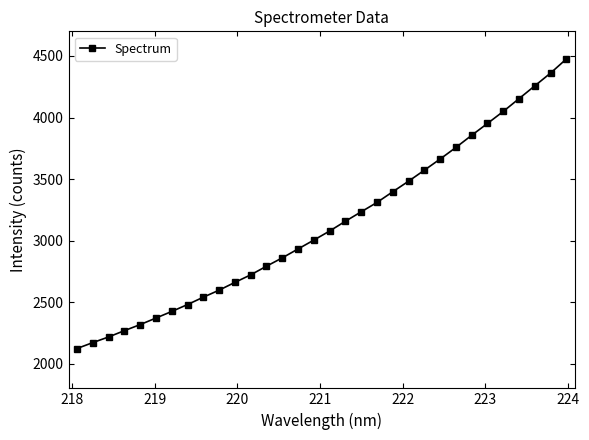

What is the average value?

3132.4